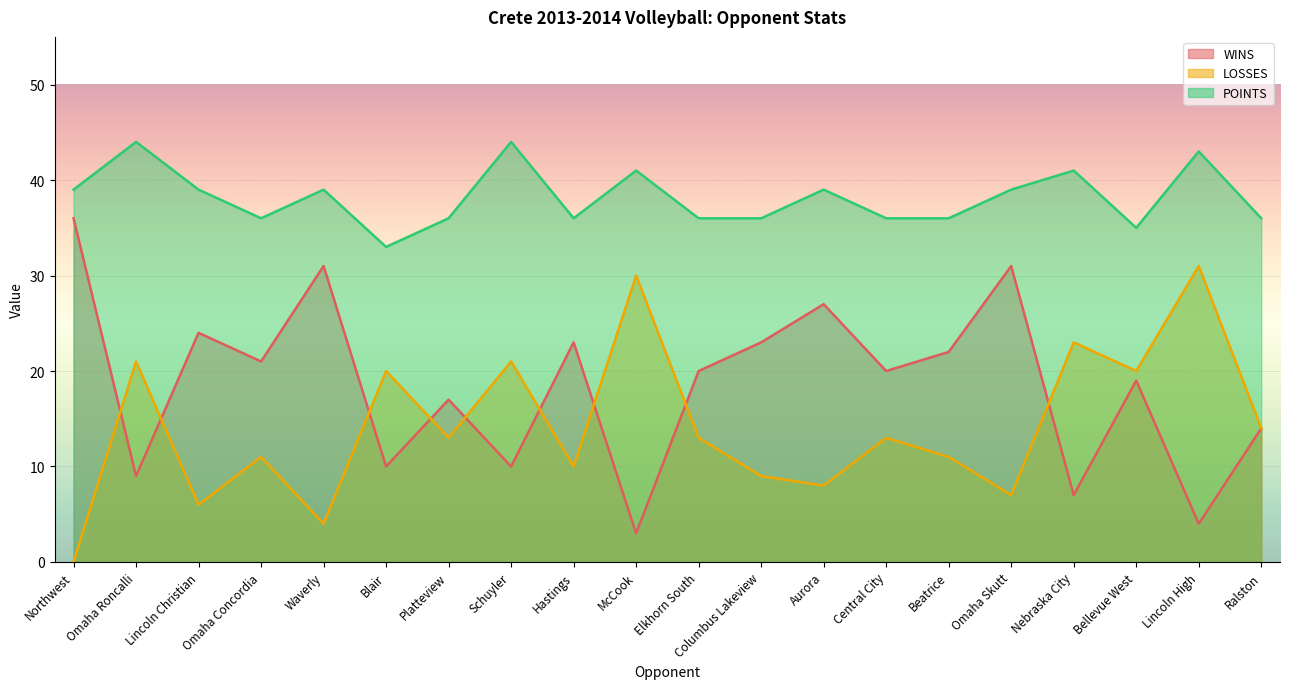

How many interior local valleys does the LOSSES series have?

7